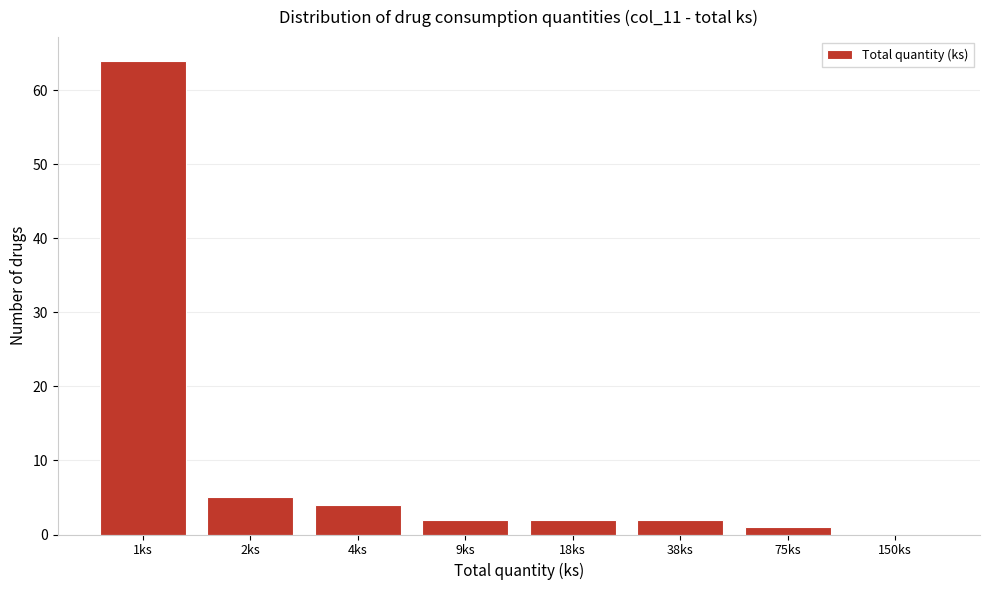

What is the greatest value displayed?

64